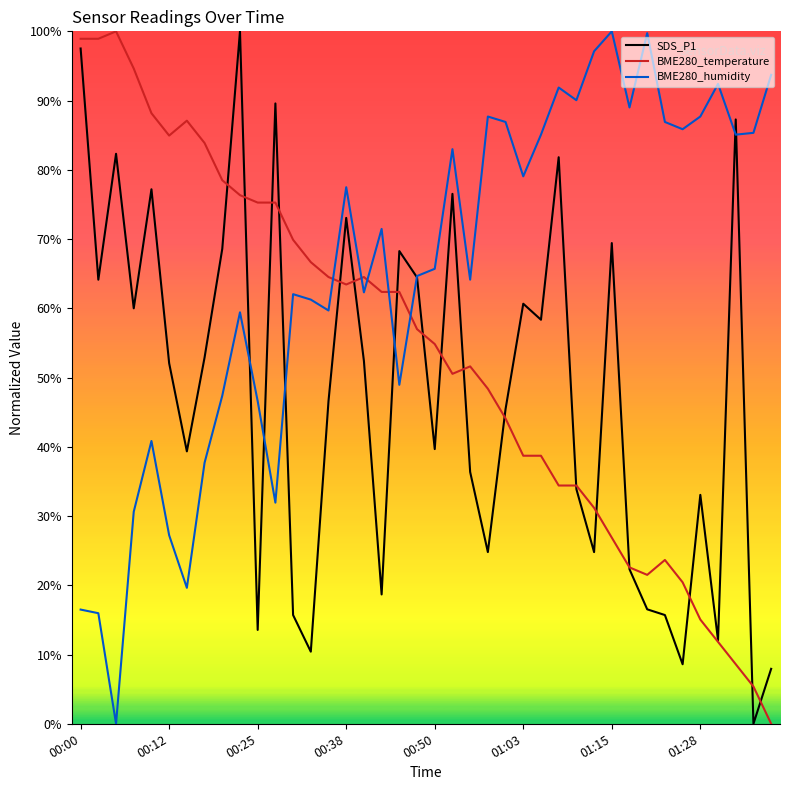

Count the number of categories in the chart.

40